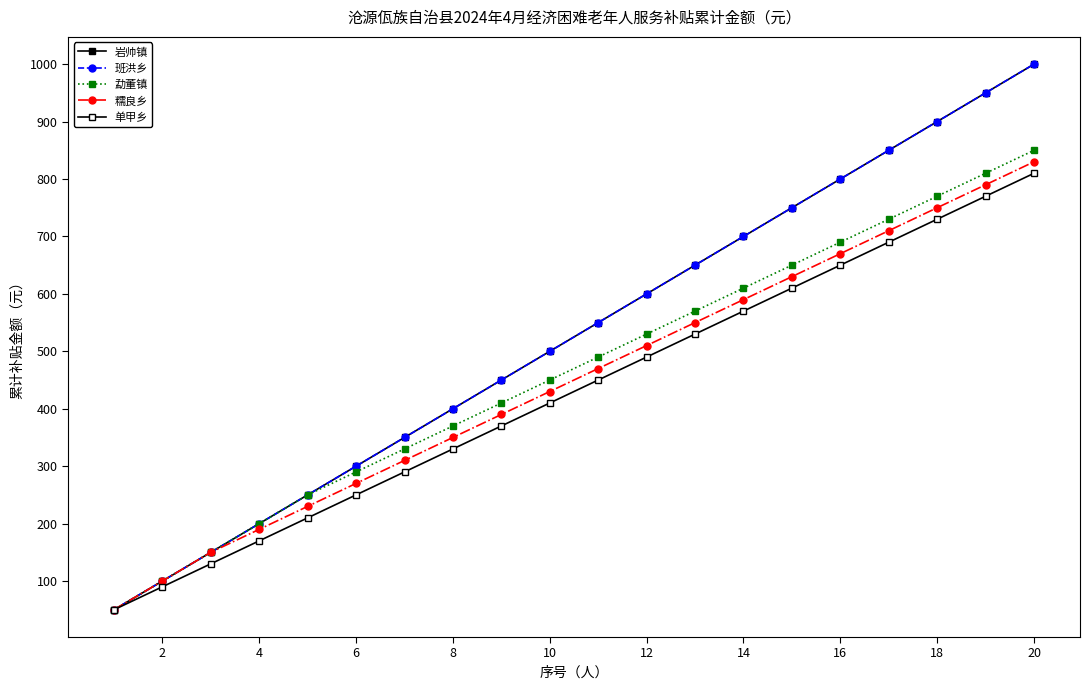

Does the chart have visible grid lines?

No